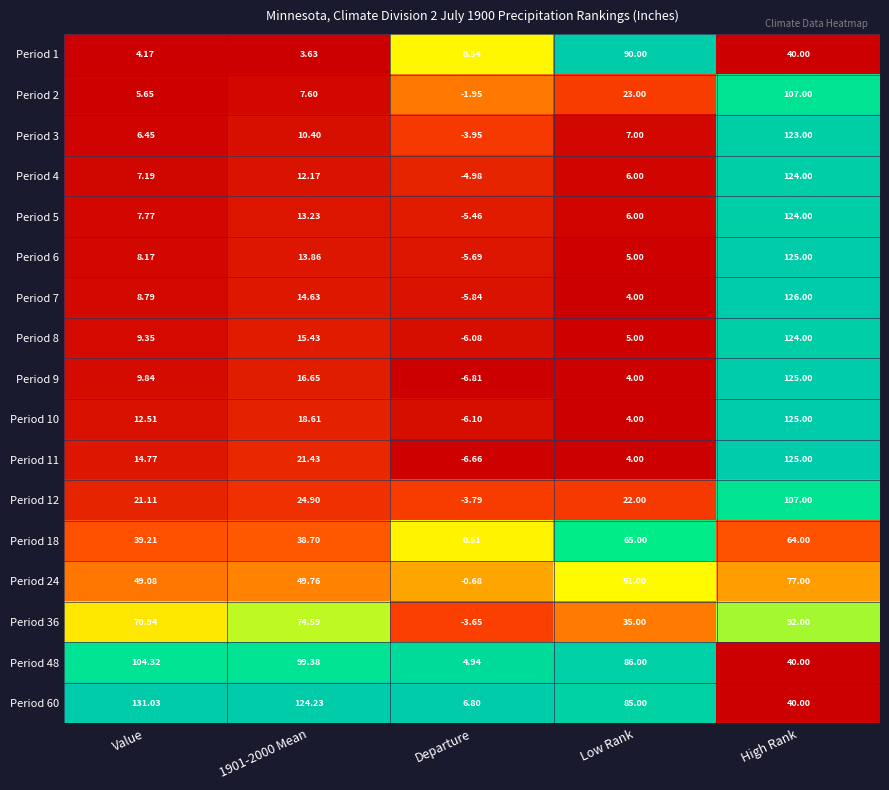

Is the value of Period 24 at 1901-2000 Mean greater than the value of Period 1 at Low Rank?

No